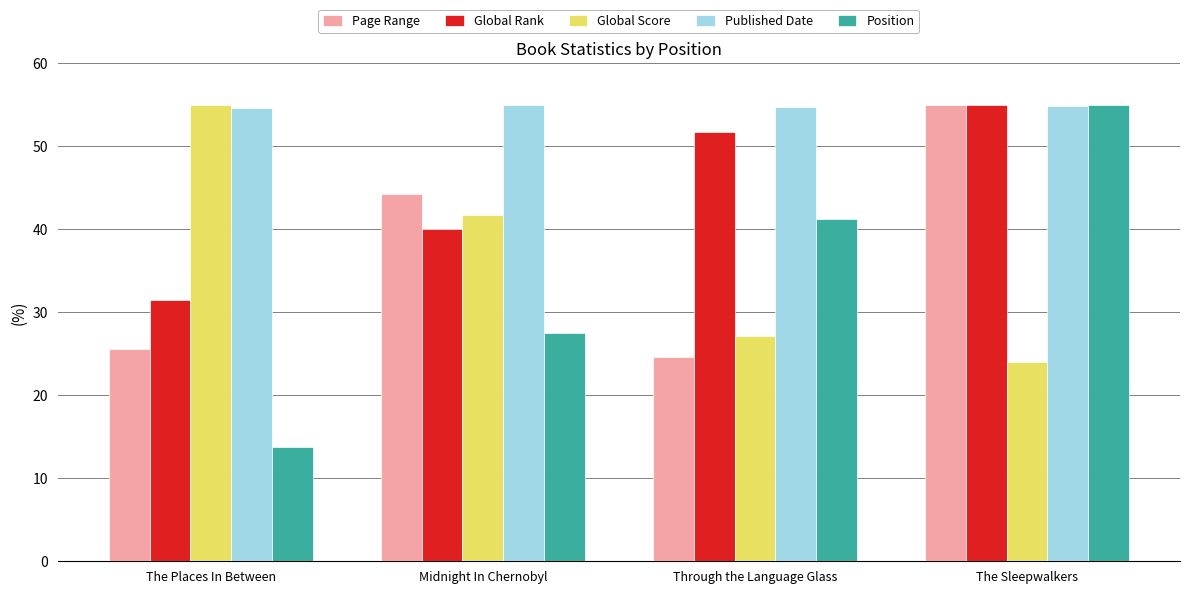

Is the value of Global Score at The Places In Between greater than the value of Global Rank at Through the Language Glass?

Yes